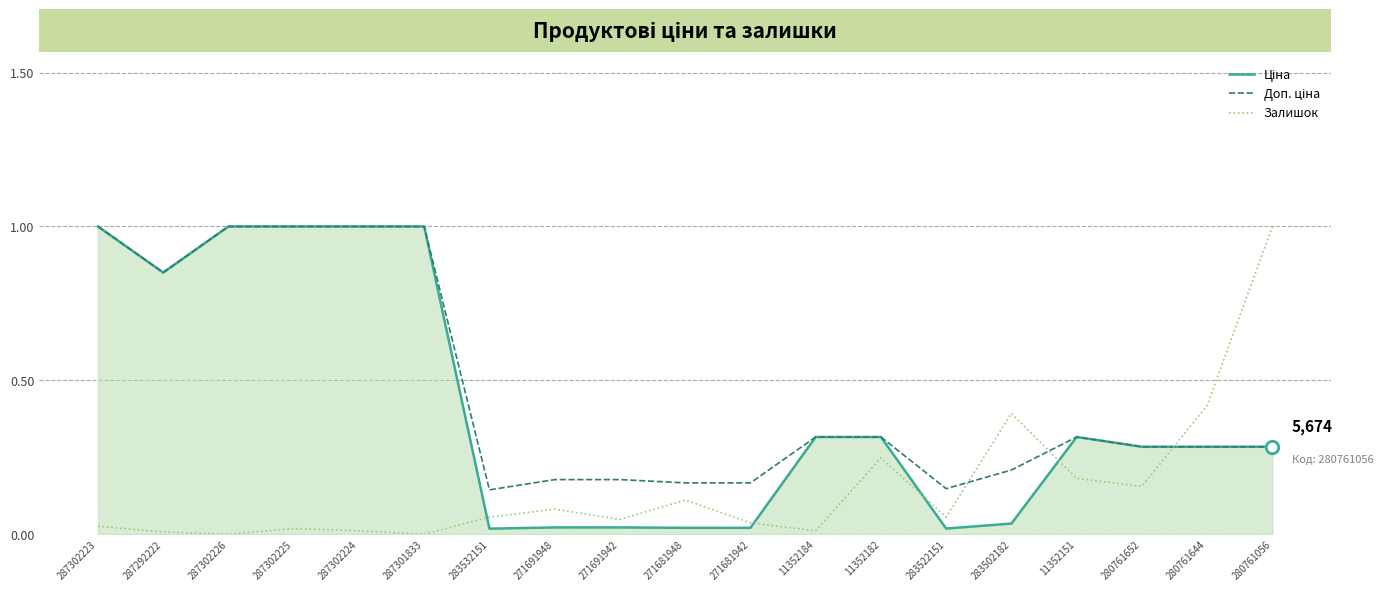

What is the maximum value shown in the chart?

1.0